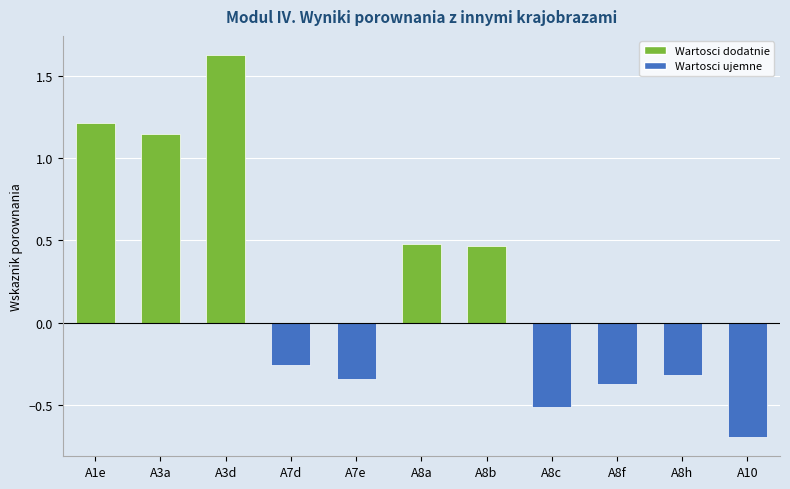

What is the label of the 11th bar from the right?

A1e